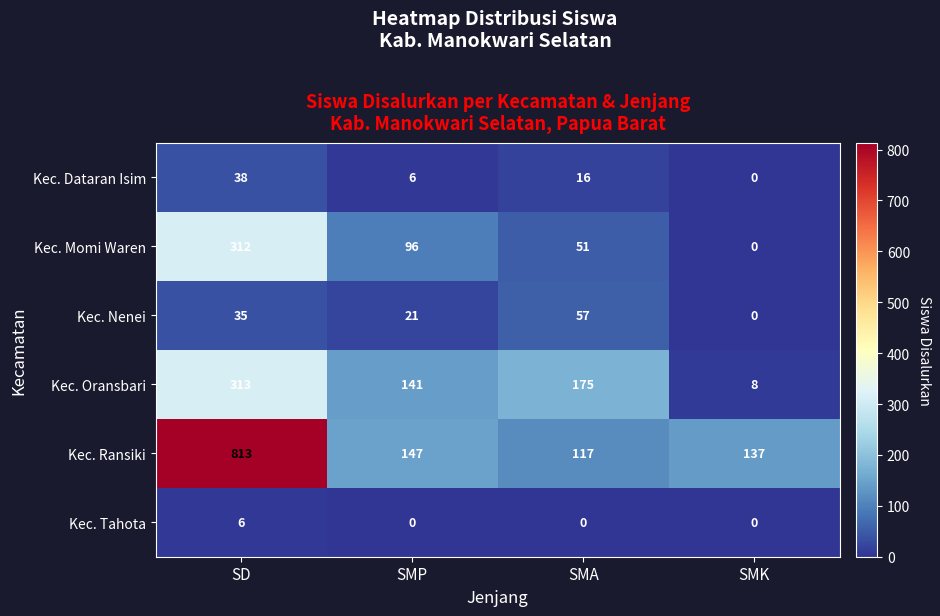

Which series has the largest range (max minus min)?

Kec. Ransiki